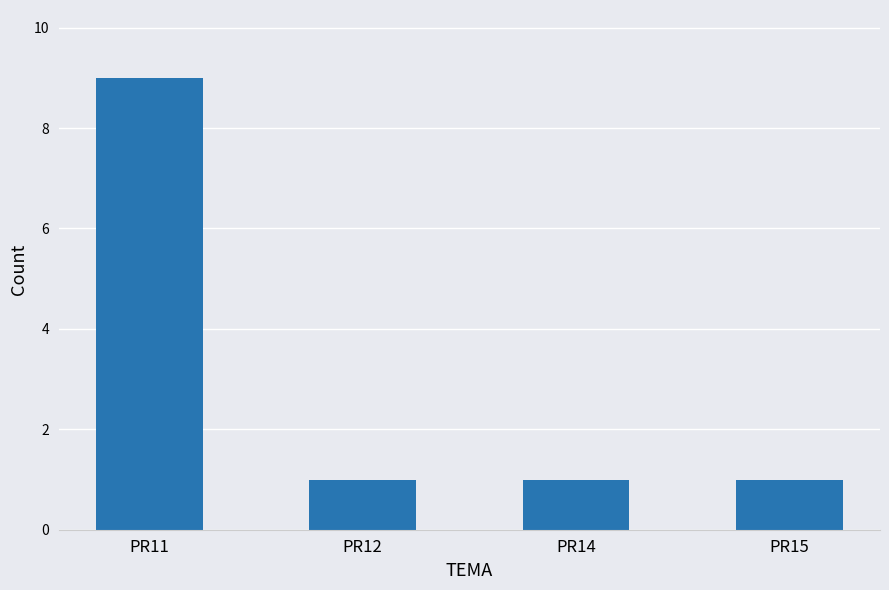

What is the change in value from PR11 to PR15?

-8